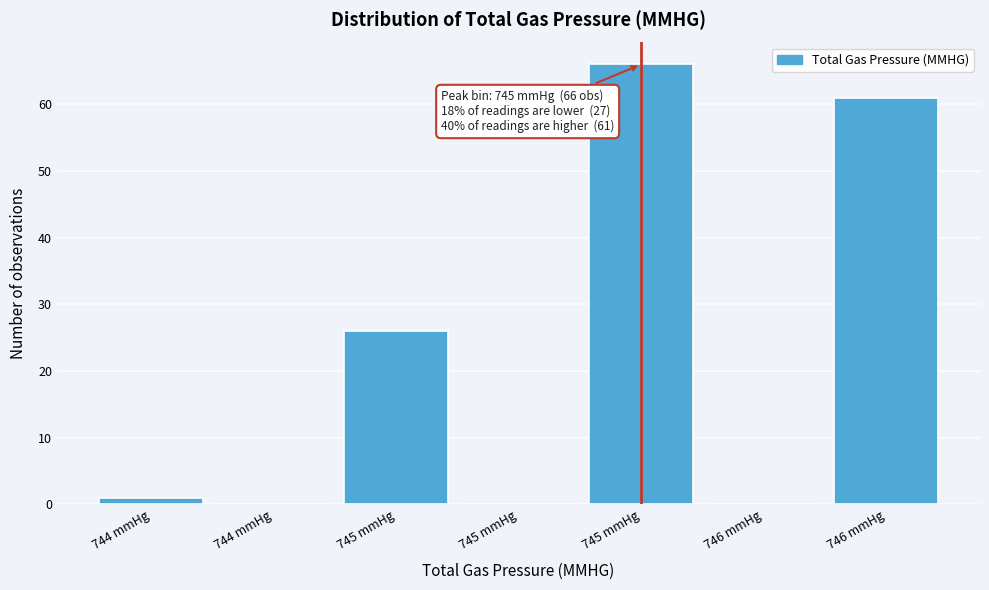

Are the bars horizontal?

No